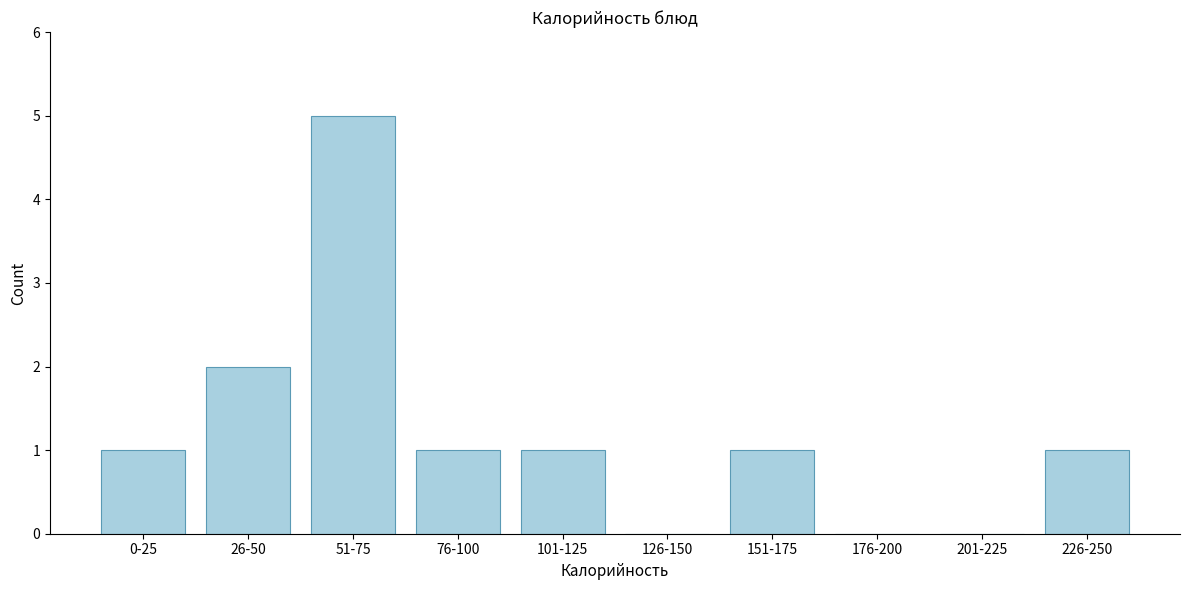

Reading left to right, what are all the values shown in this chart?

0-25=1	26-50=2	51-75=5	76-100=1	101-125=1	126-150=0	151-175=1	176-200=0	201-225=0	226-250=1